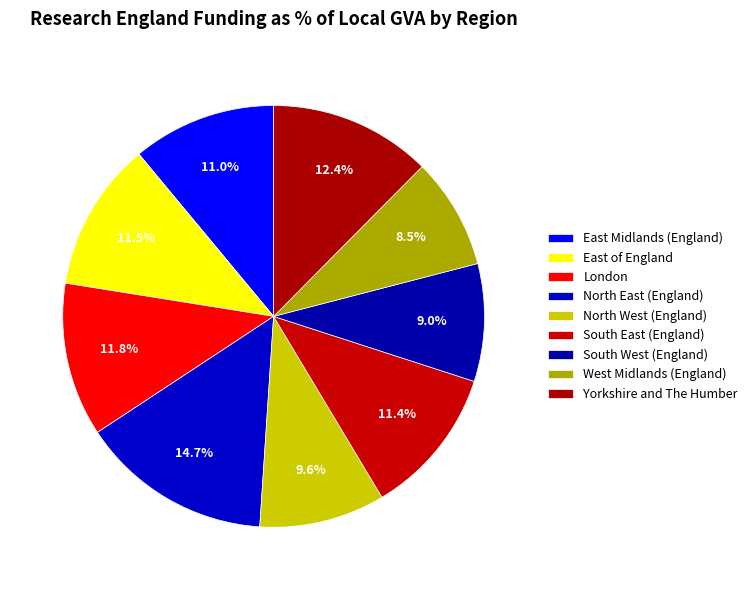

Rank the categories by value from lowest to highest.

West Midlands (England), South West (England), North West (England), East Midlands (England), South East (England), East of England, London, Yorkshire and The Humber, North East (England)